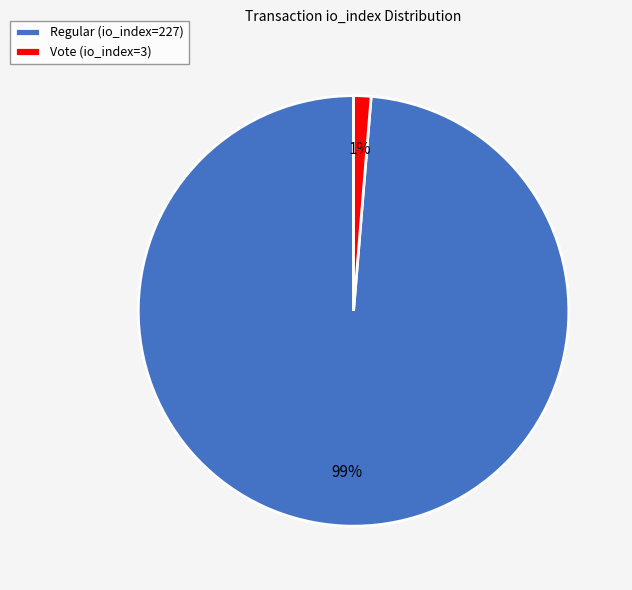

Combined, do Vote (io_index=3) and Regular (io_index=227) account for over 50%?

Yes